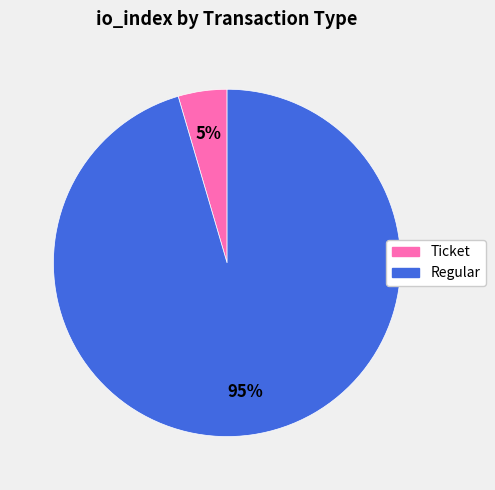

Is there any slice that represents more than half of the pie?

Yes